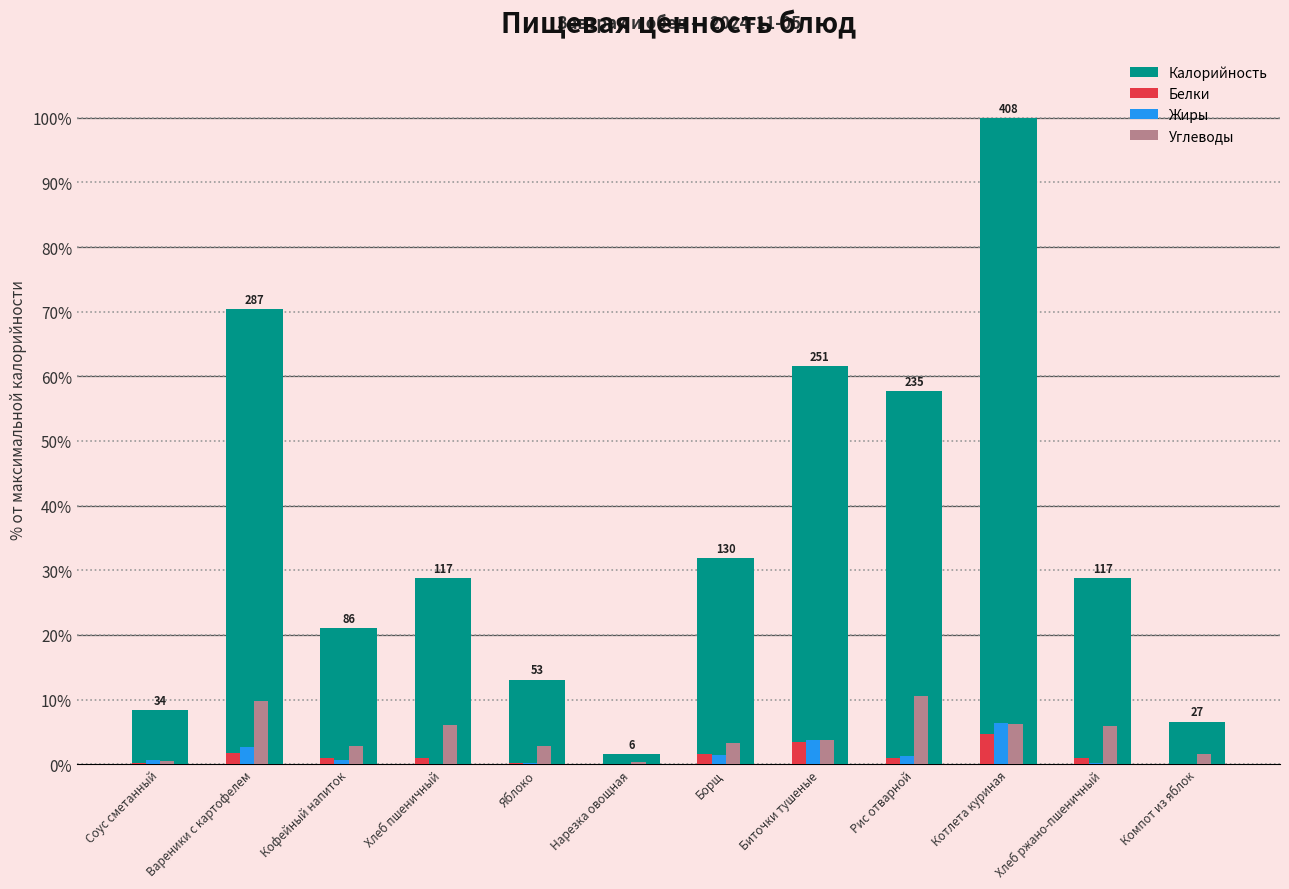

At which category is the sum across all series the highest?

Котлета куриная